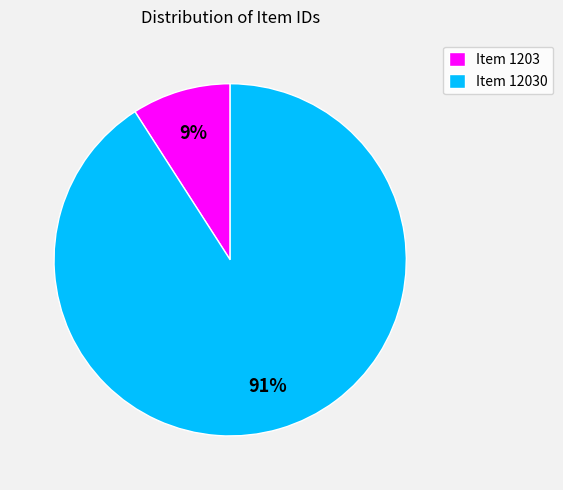

To the nearest percent, what portion does Item 1203 represent?

9%